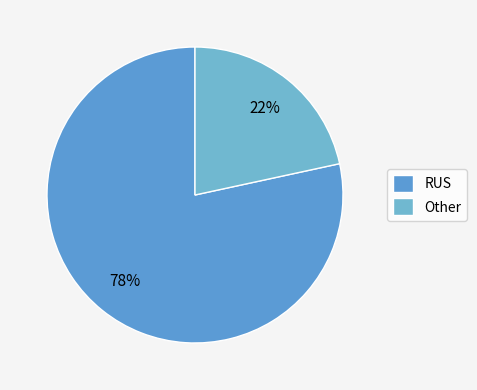

Rank the categories by value from highest to lowest.

RUS, Other